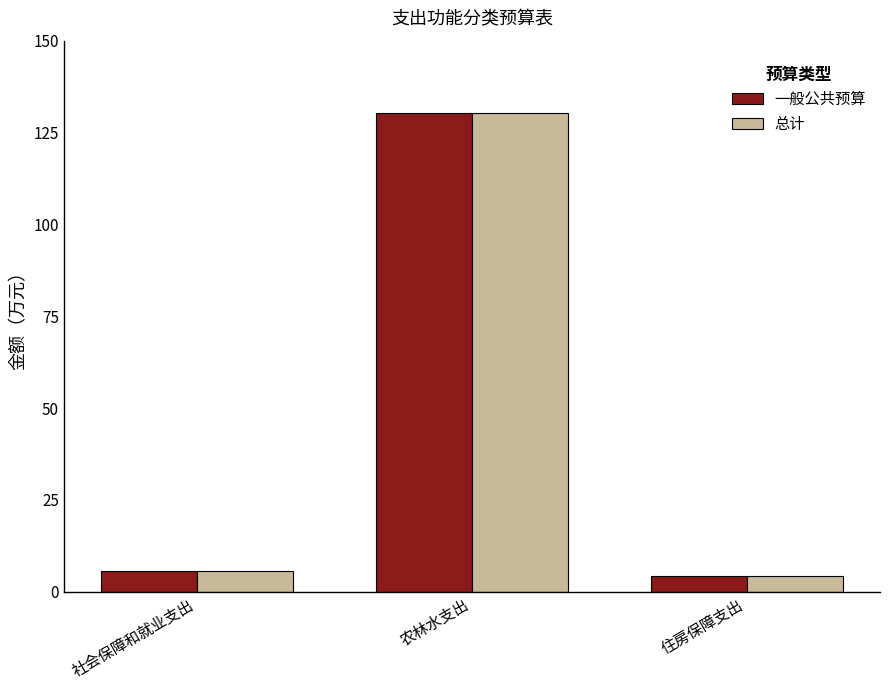

What is the average value of the 一般公共预算 series?

46.7